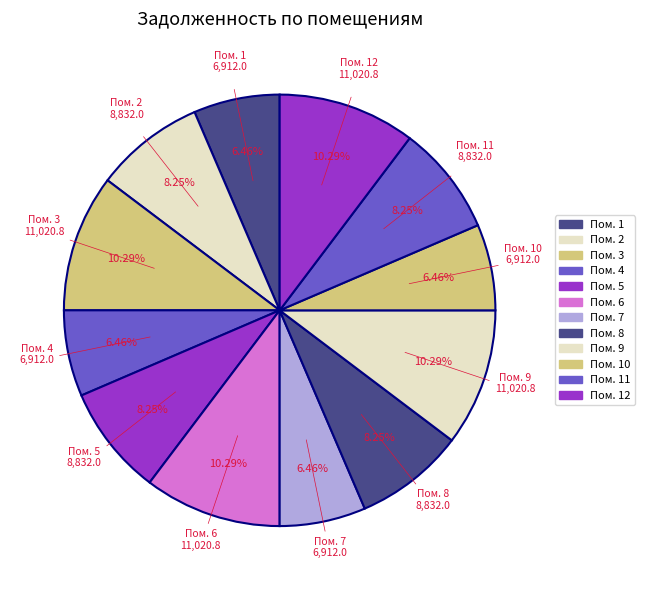

Which category has the biggest portion of the pie?

3